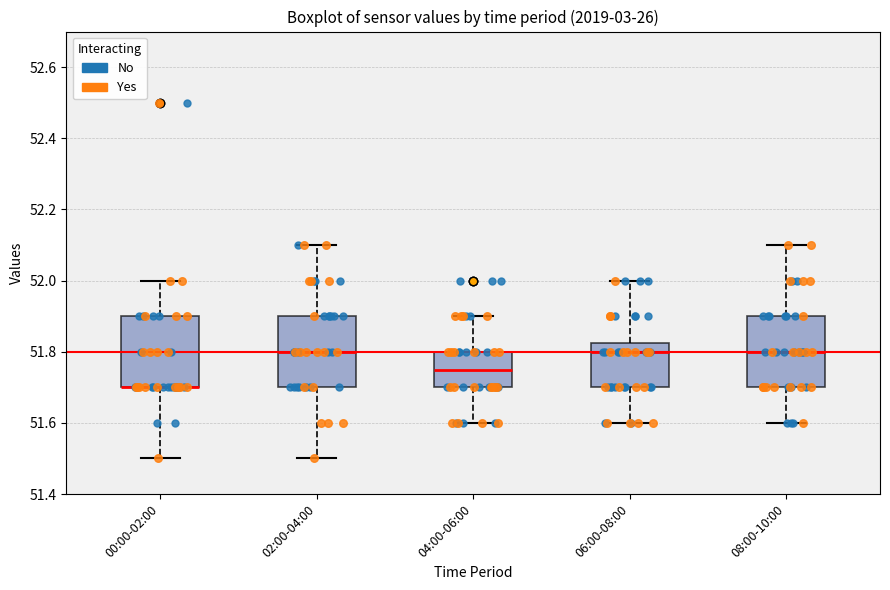

Reading left to right, read every box against the y-axis: the position of its median line, the range the box covers, and the ends of its whiskers. The values are not printed on the chart, so give them approximately, as read against the axis.

00:00-02:00: median 51.70 (drawn on the box's lower edge), box 51.70 to 51.90, whiskers 51.50 to 52.00
02:00-04:00: median 51.80, box 51.70 to 51.90, whiskers 51.50 to 52.10
04:00-06:00: median 51.76, box 51.70 to 51.80, whiskers 51.60 to 51.90
06:00-08:00: median 51.80, box 51.70 to 51.82, whiskers 51.60 to 52.00
08:00-10:00: median 51.80, box 51.70 to 51.90, whiskers 51.60 to 52.10